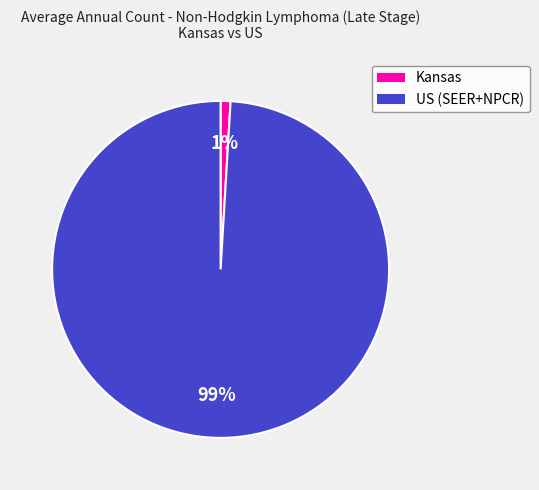

Which has a higher value, US (SEER+NPCR) or Kansas?

US (SEER+NPCR)